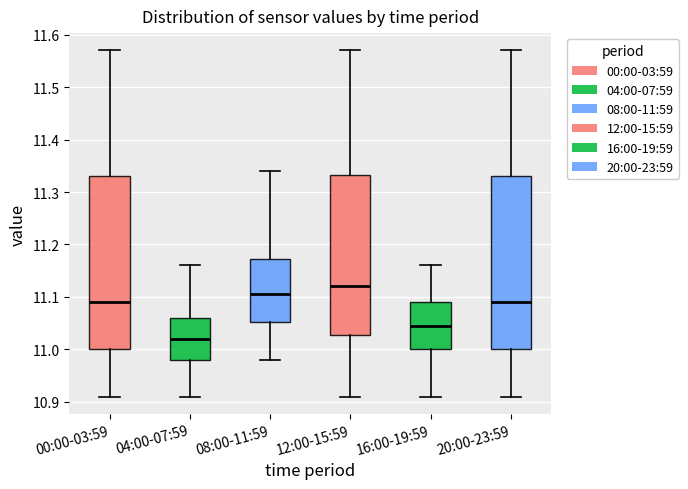

Reading left to right, transcribe this box plot: for each box, give where its median line is, the range the box spans, and where its two whiskers end, as read against the y-axis. The values are not printed on the chart, so give them approximately, as read against the axis.

00:00-03:59: median 11.09, box 11.00 to 11.33, whiskers 10.91 to 11.57
04:00-07:59: median 11.02, box 10.98 to 11.06, whiskers 10.91 to 11.16
08:00-11:59: median 11.11, box 11.05 to 11.17, whiskers 10.98 to 11.34
12:00-15:59: median 11.12, box 11.03 to 11.33, whiskers 10.91 to 11.57
16:00-19:59: median 11.05, box 11.00 to 11.09, whiskers 10.91 to 11.16
20:00-23:59: median 11.09, box 11.00 to 11.33, whiskers 10.91 to 11.57